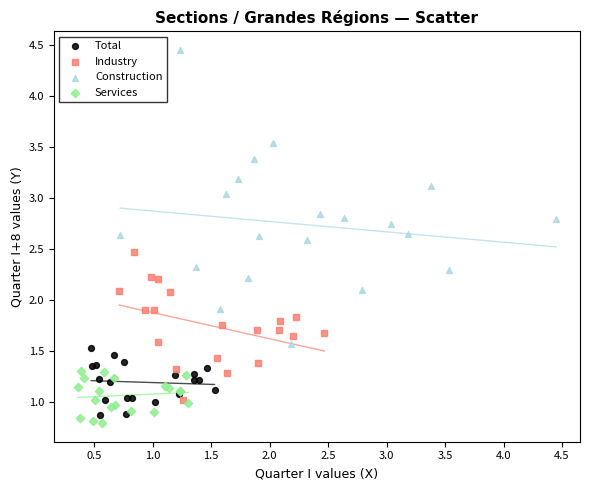

Which series reaches the maximum Y coordinate?

Construction